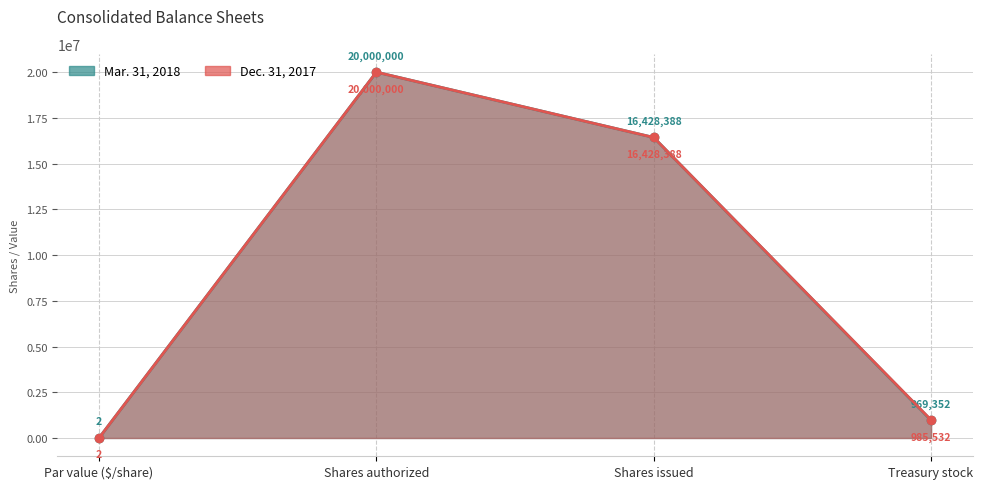

Rank the series by their average value, from lowest to highest.

Mar. 31, 2018, Dec. 31, 2017